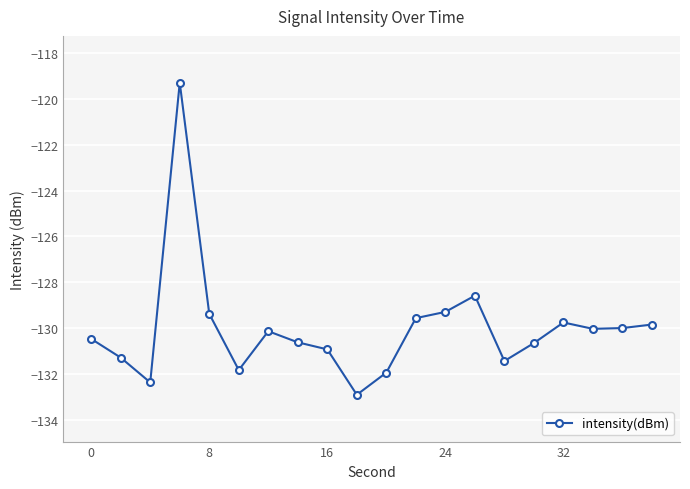

What is the difference between the maximum and minimum values?

13.6